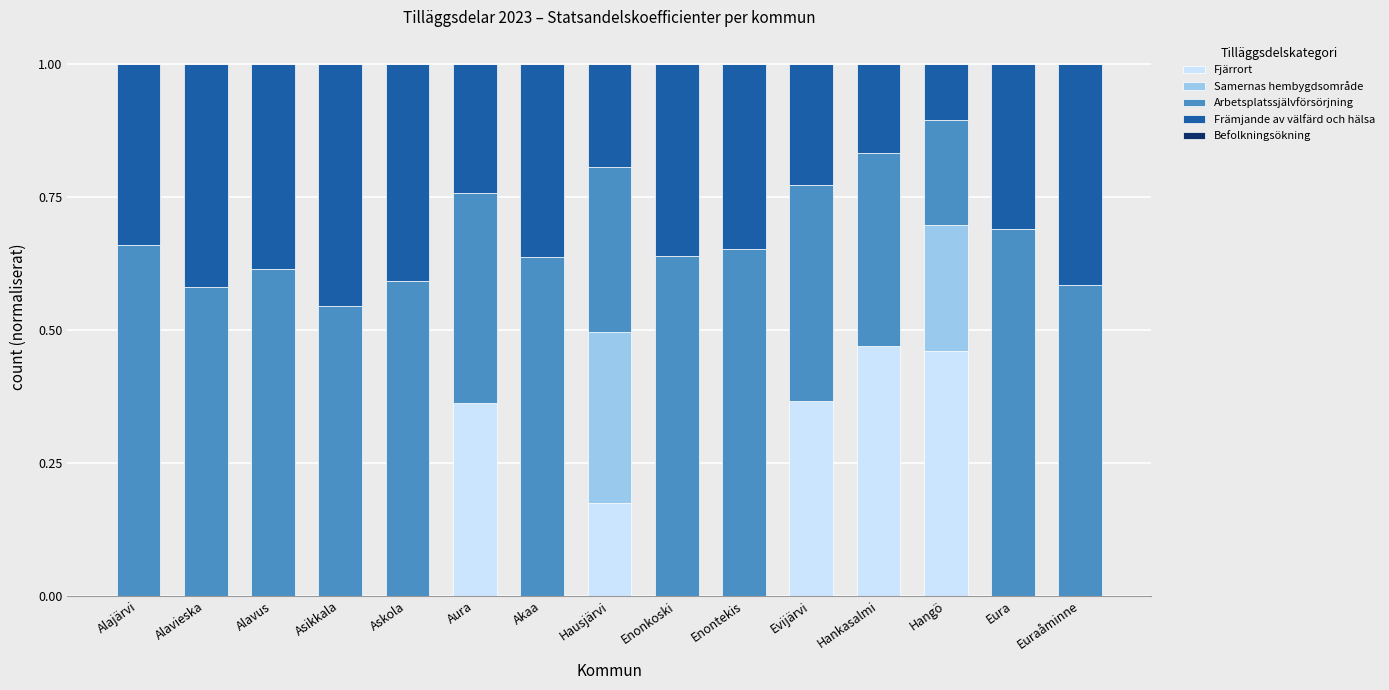

What is the total value across all series at Hangö?

1.0